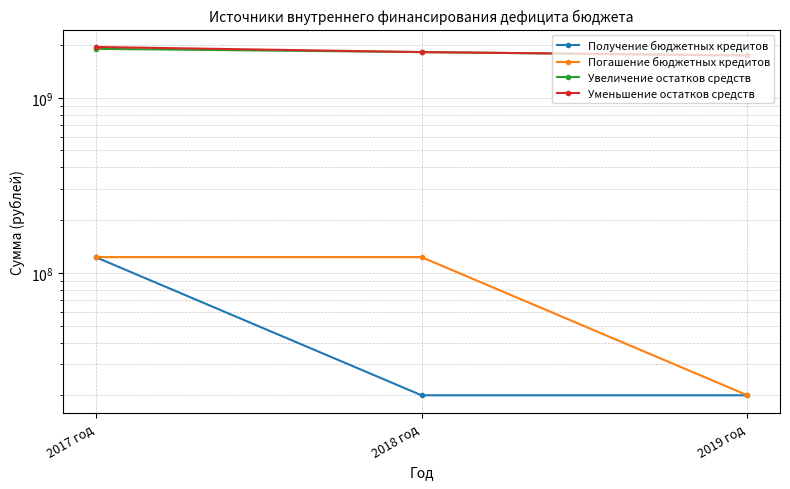

What is the average value of the Уменьшение остатков средств series?

1838790917